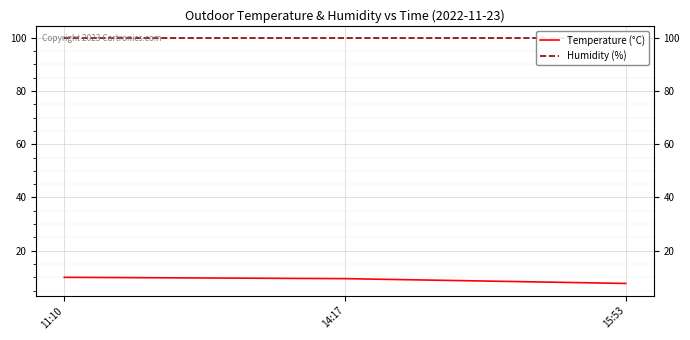

What is the smallest value displayed?

7.7